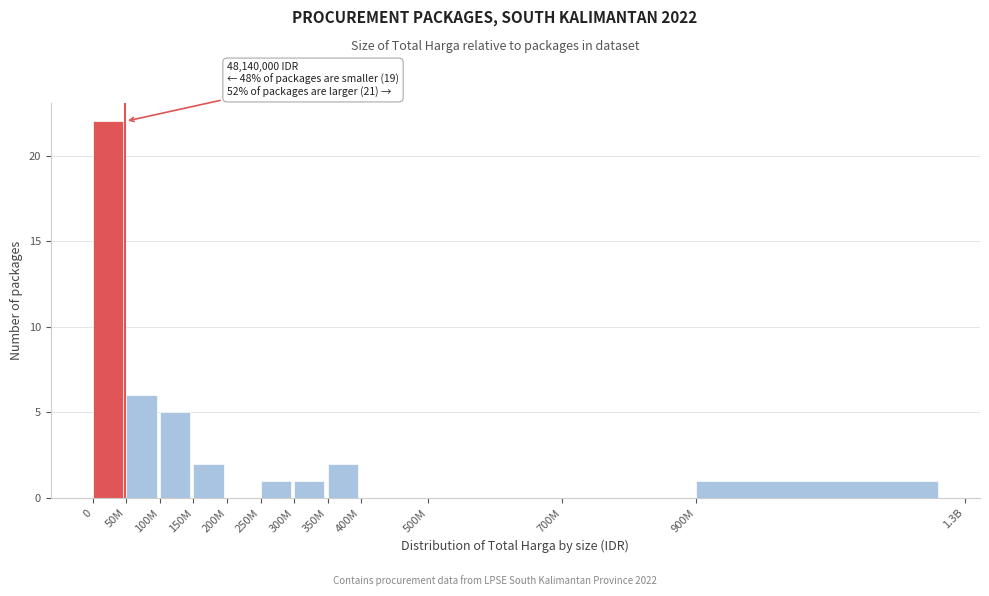

Reading left to right, list all the values displayed in this chart.

0=22	50M=6	100M=5	150M=2	200M=0	250M=1	300M=1	350M=2	400M=0	500M=0	700M=0	900M=1